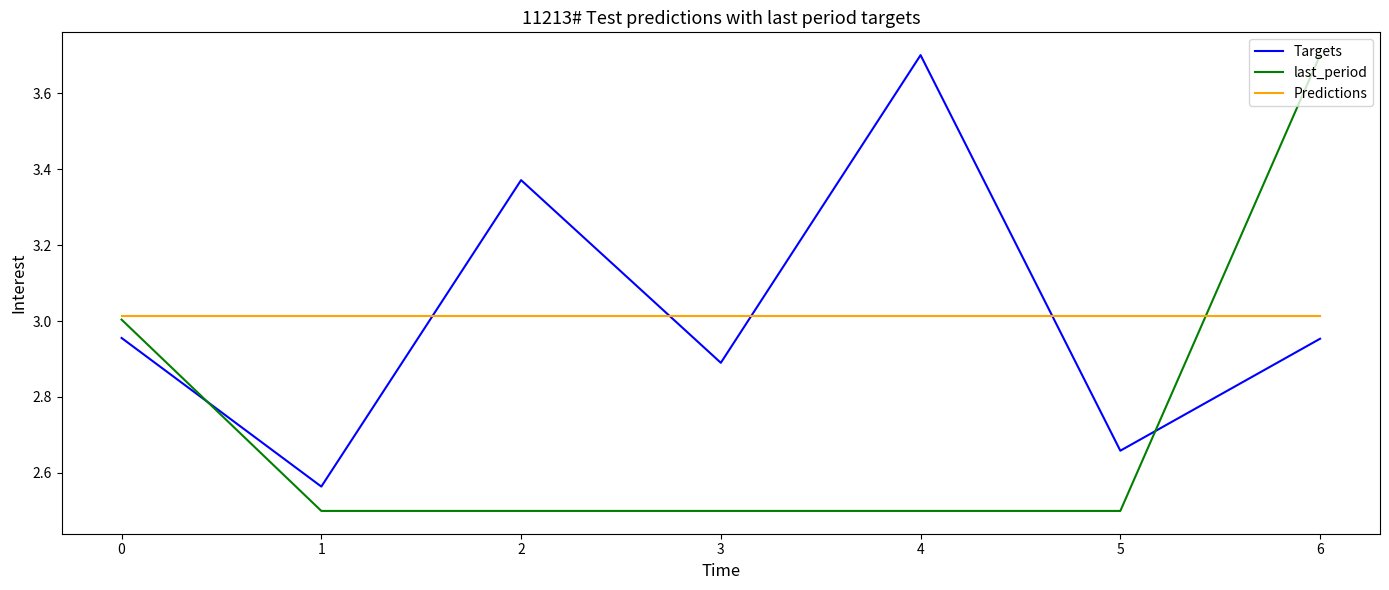

What is the greatest value displayed?

3.7